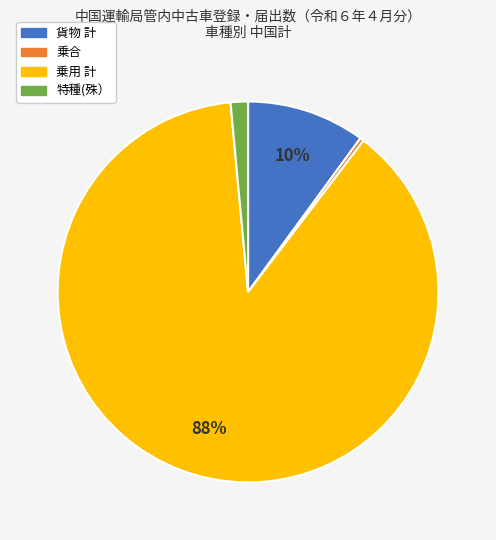

Is it true that 貨物 計 is 18% of the pie?

False